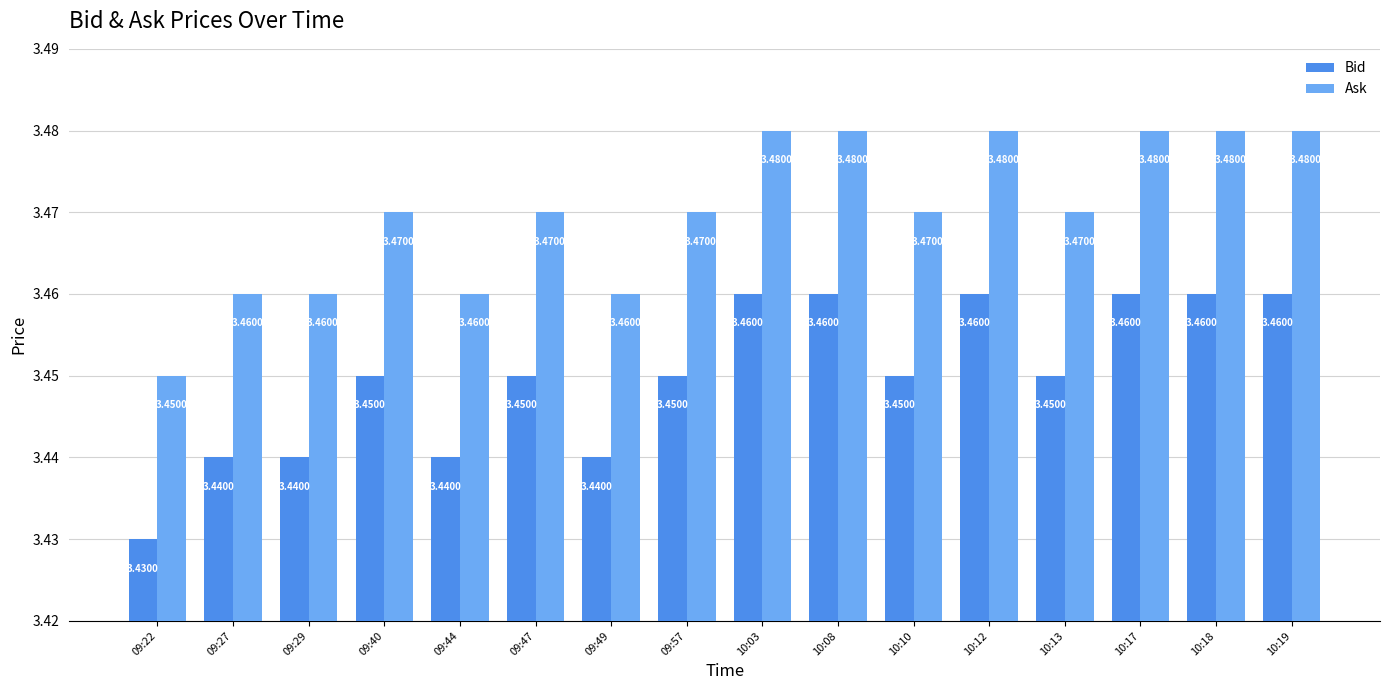

What is the label of the 15th bar from the left?

10:18